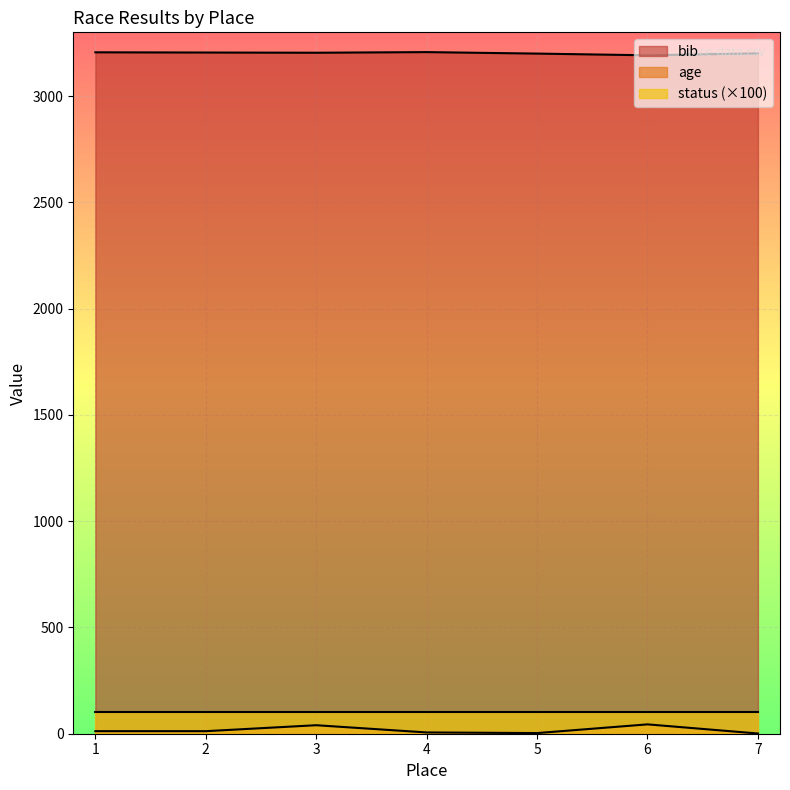

The bib series shows 1711 at 2. True or false?

False